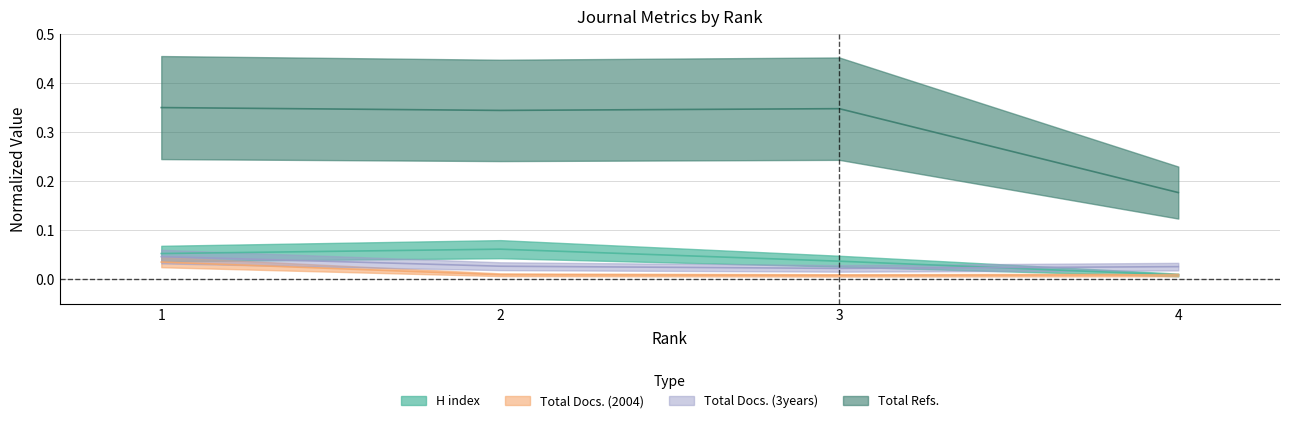

How many interior local valleys does the Total Docs. (2004) series have?

1